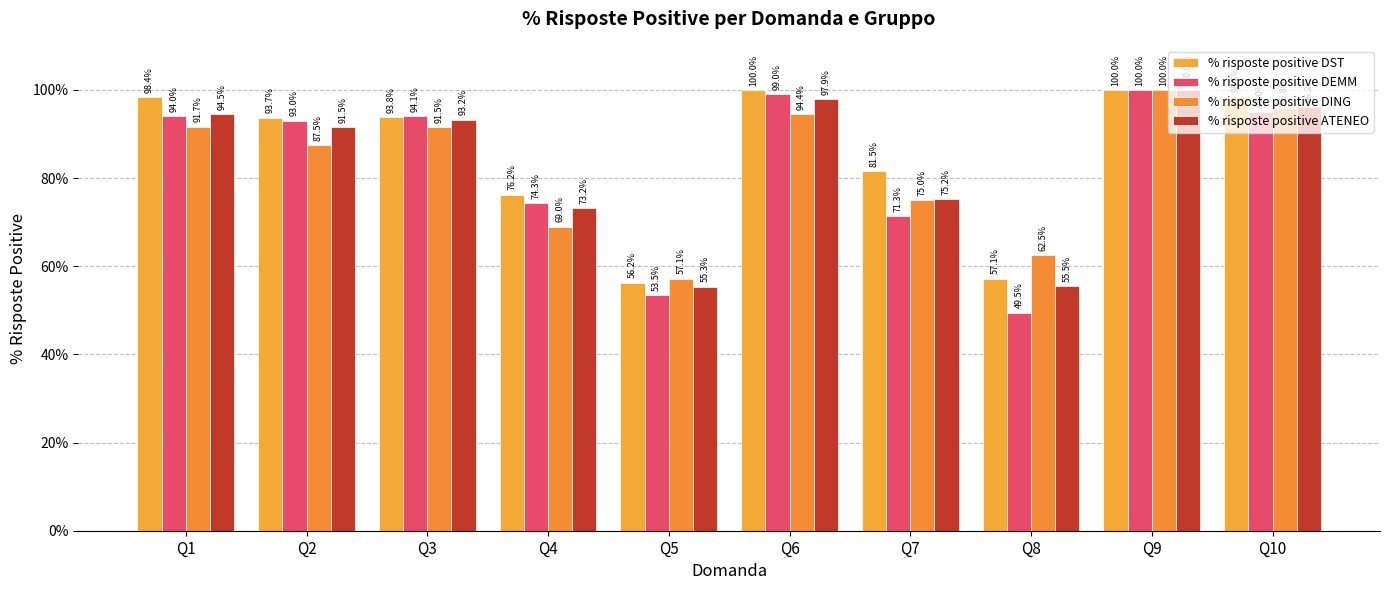

What are all the series names shown in the legend?

% risposte positive DST, % risposte positive DEMM, % risposte positive DING, % risposte positive ATENEO